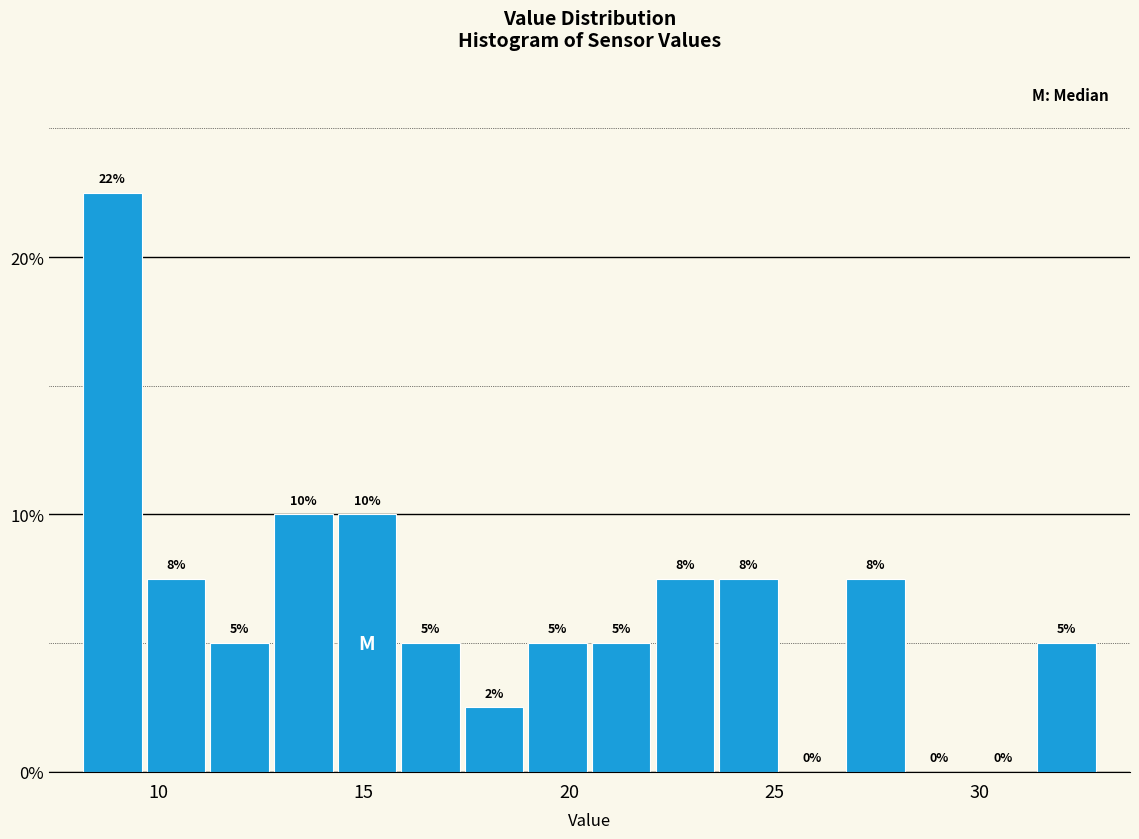

Around what value on the x-axis is the tallest bar? Give the approximate position of its centre, as read against the axis.

9.0